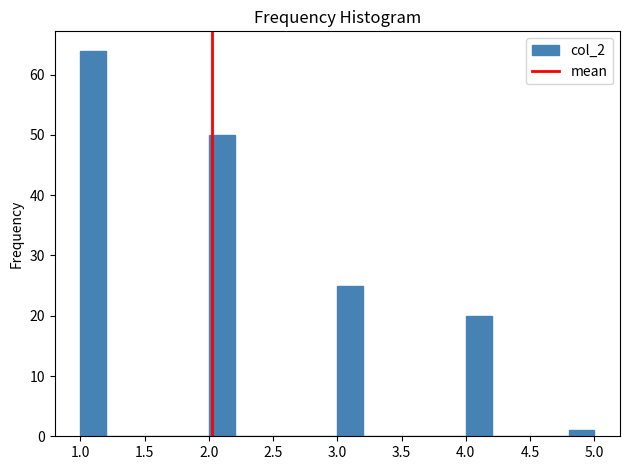

What is the height of the bar covering 4.0 to 4.2 on the x-axis? The values are not printed on the chart, so give them approximately, as read against the axis.

20